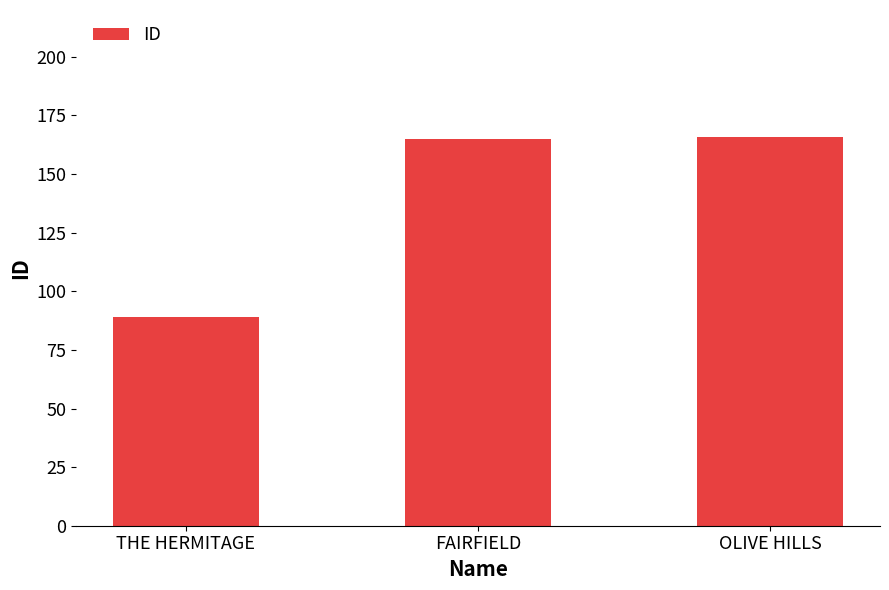

Read the value at THE HERMITAGE, to the nearest 10.

90